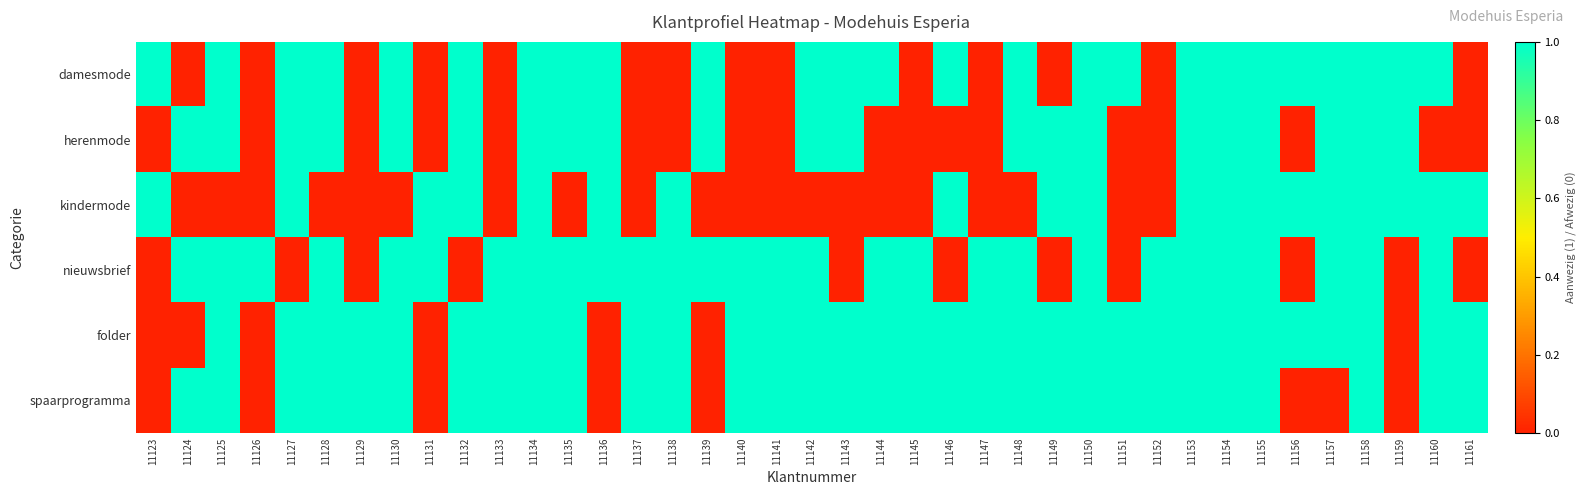

Which has a higher value, 11151 or 11142?

11151